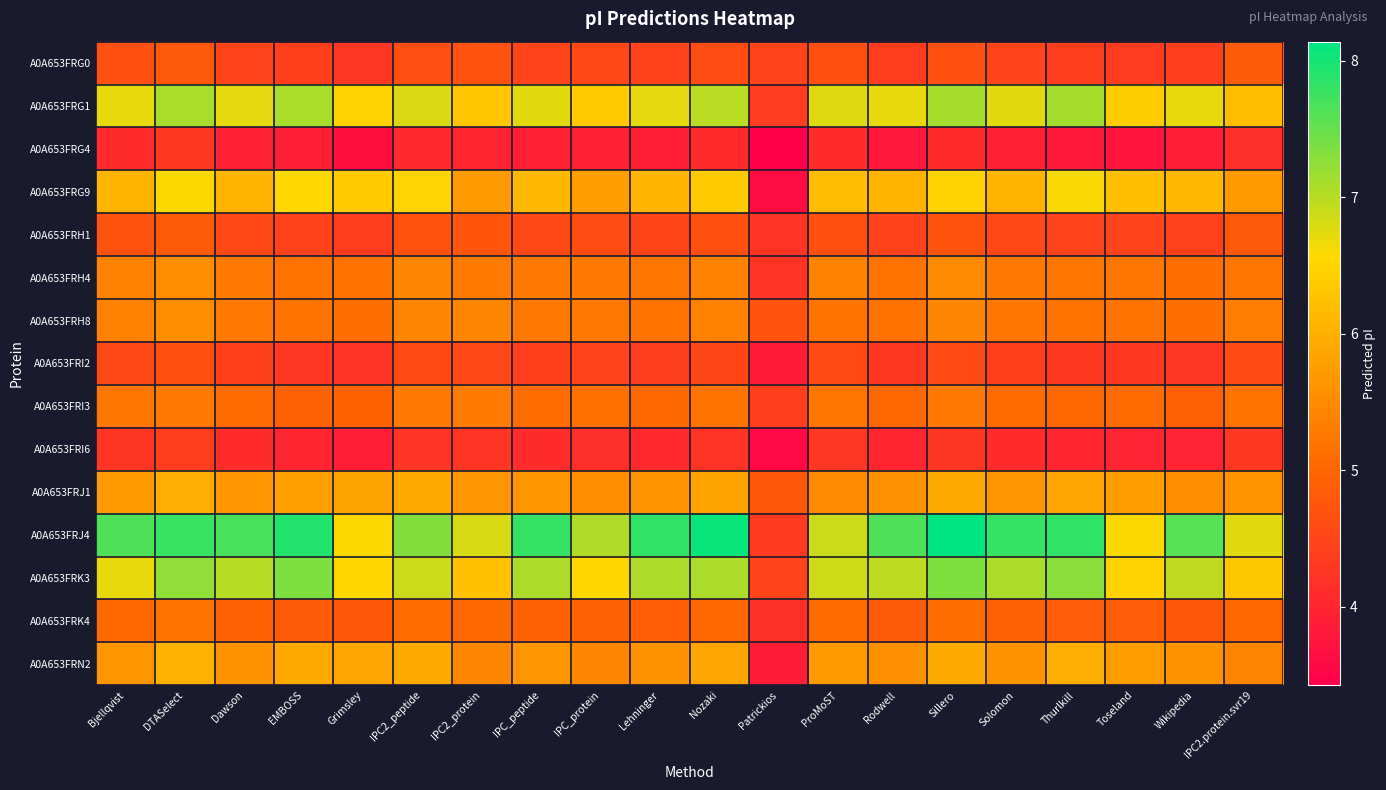

What is the total value across all series at Toseland?

78.4